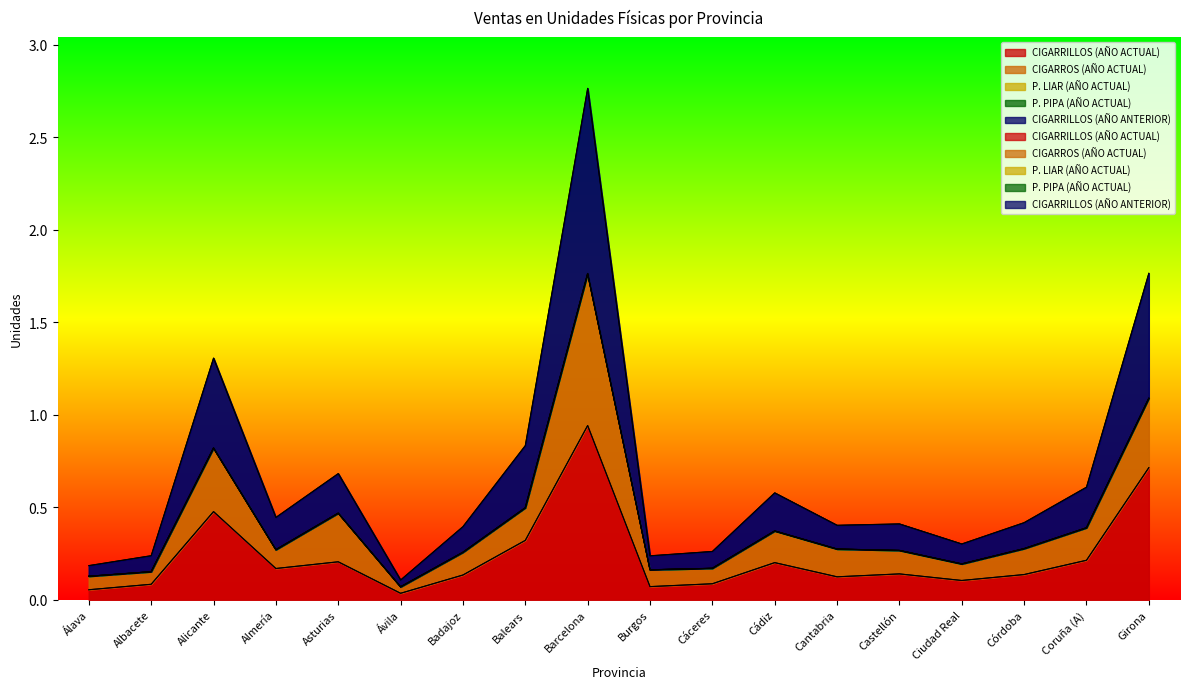

Where is the first local minimum for CIGARRILLOS (AÑO ANTERIOR)?

Almería